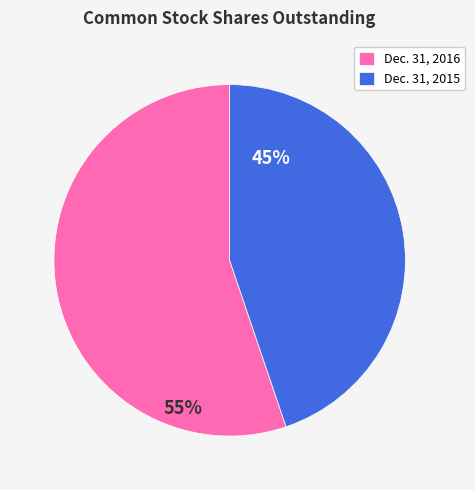

The Dec. 31, 2015 slice represents 45% of the pie. True or false?

True